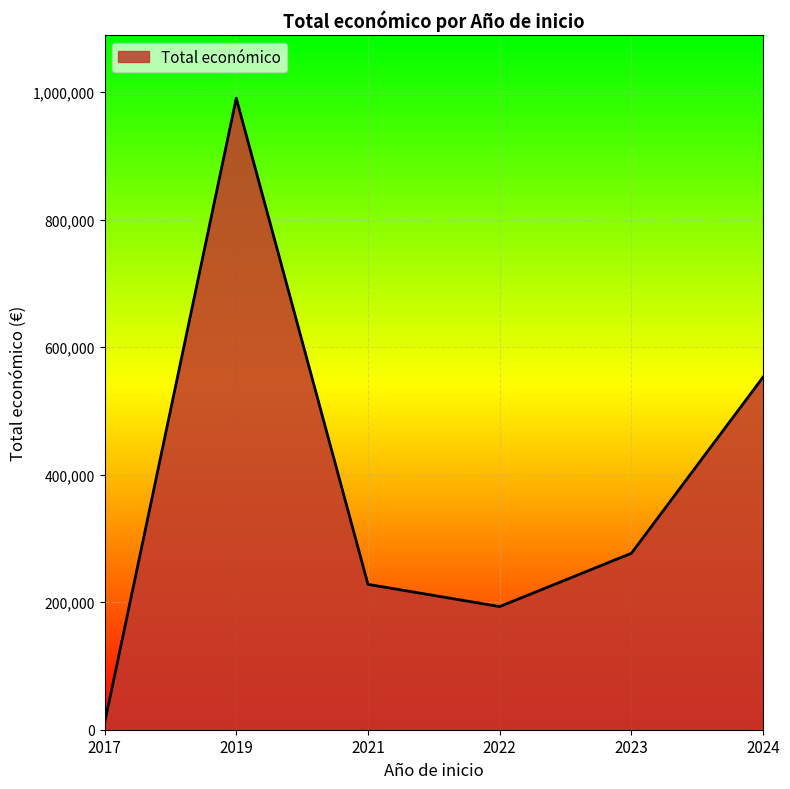

What is the maximum value shown in the chart?

990608